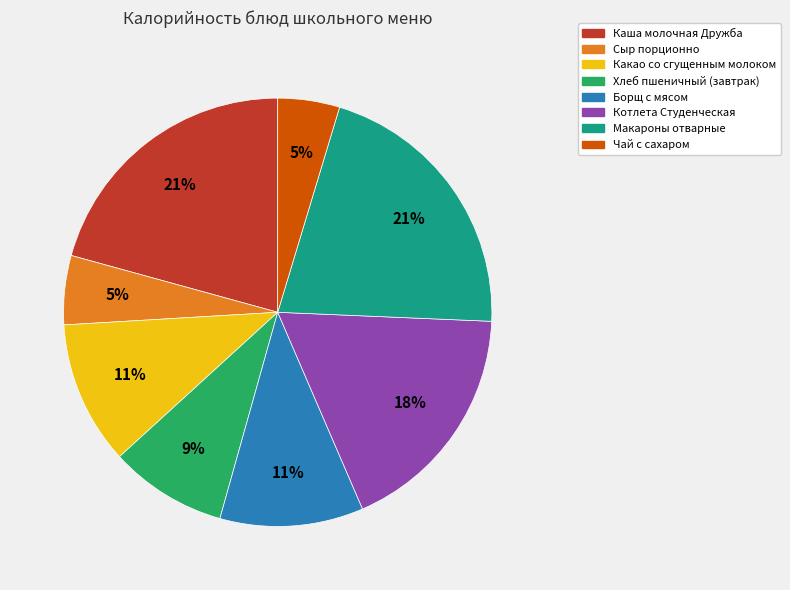

Does Хлеб пшеничный (завтрак) account for over 50% of the chart?

No